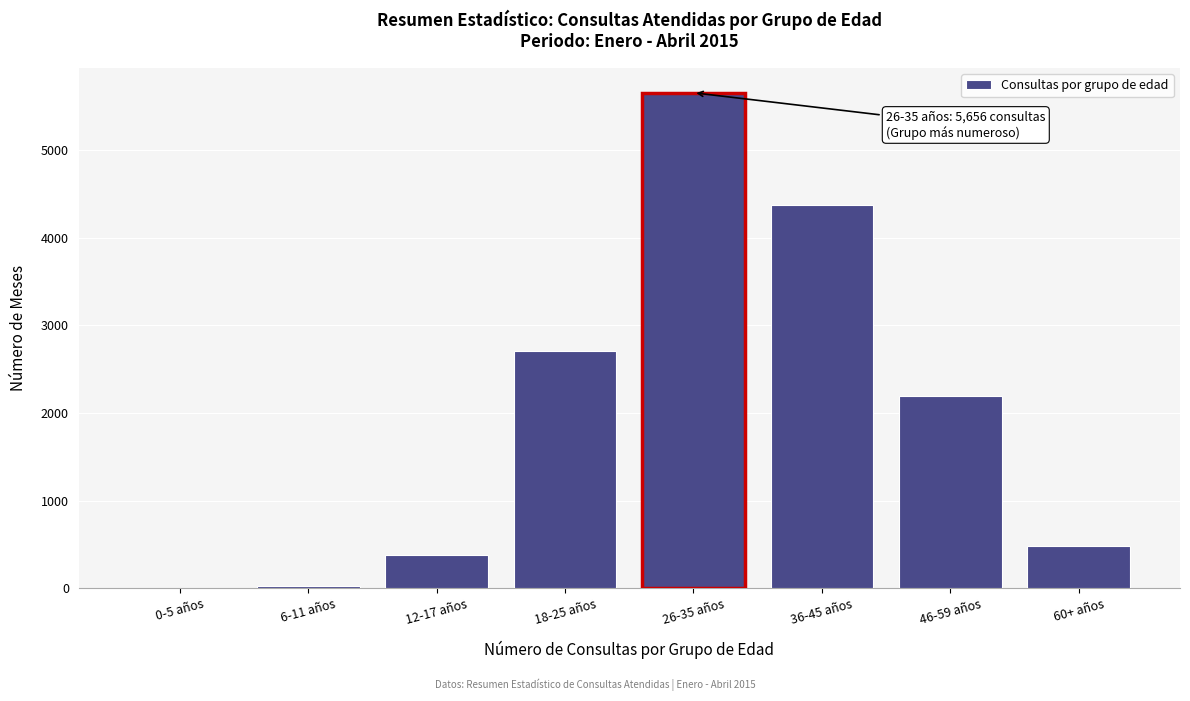

Which category has the highest value across all series?

26-35 años